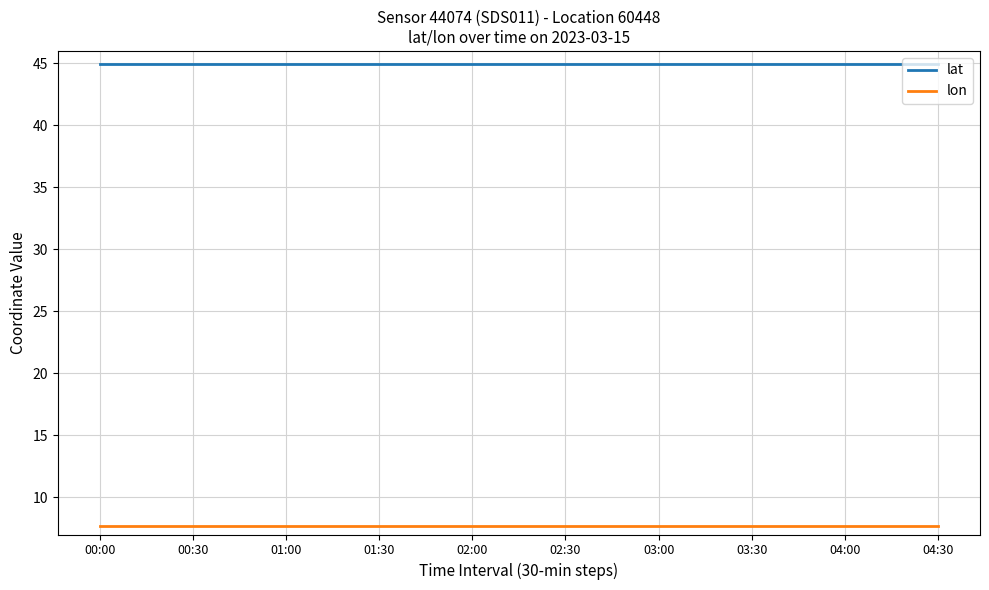

Reading left to right, extract all data points from this chart.

lat: 00:00=45.0	00:30=45.0	01:00=45.0	01:30=45.0	02:00=45.0	02:30=45.0	03:00=45.0	03:30=45.0	04:00=45.0	04:30=45.0
lon: 00:00=7.7	00:30=7.7	01:00=7.7	01:30=7.7	02:00=7.7	02:30=7.7	03:00=7.7	03:30=7.7	04:00=7.7	04:30=7.7